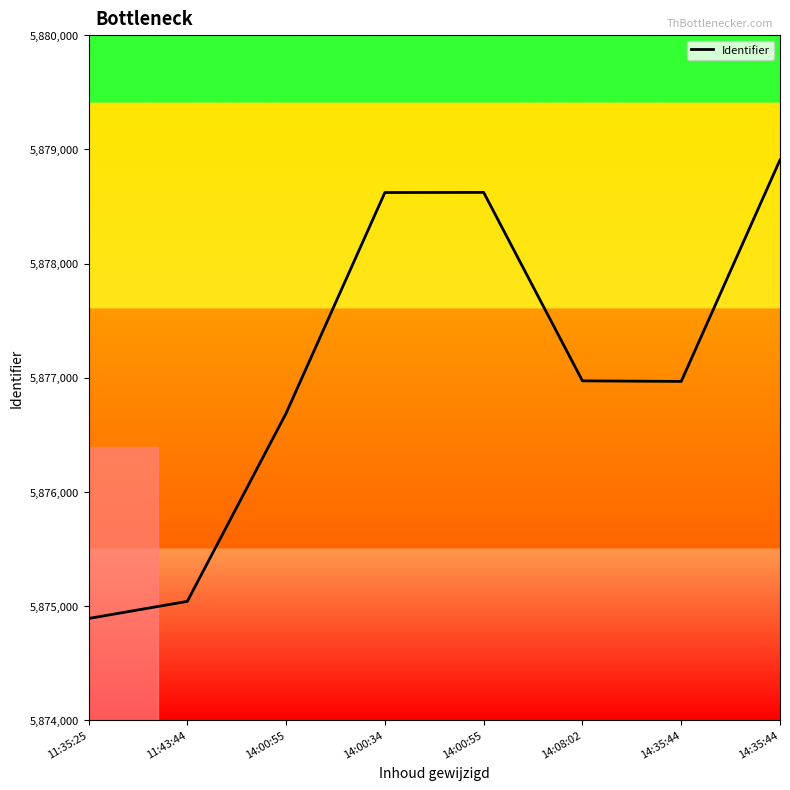

Where is the data nearest to the value 5876900?

14:35:44